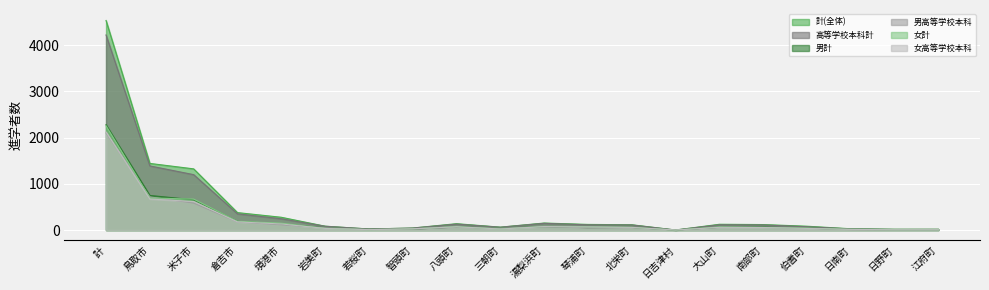

At which label is 女高等学校本科 closest to 1061?

鳥取市